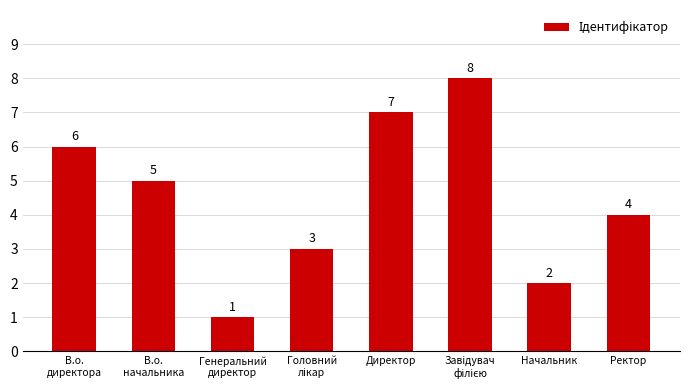

True or false: the data shows 4 at Ректор.

True